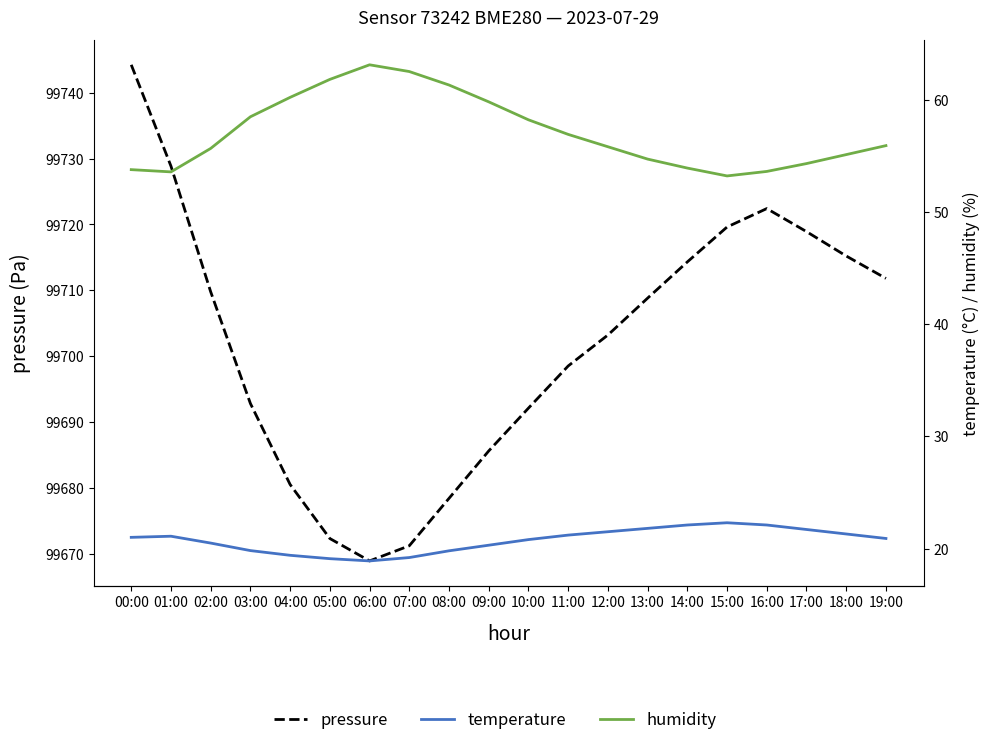

True or false: temperature has more than 0 points higher than both neighbors.

True